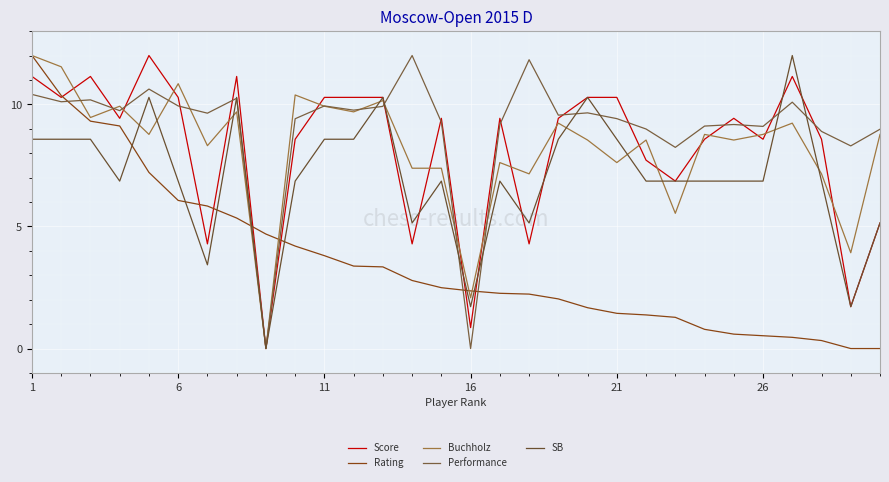

Which series has the largest total across all categories?

Performance